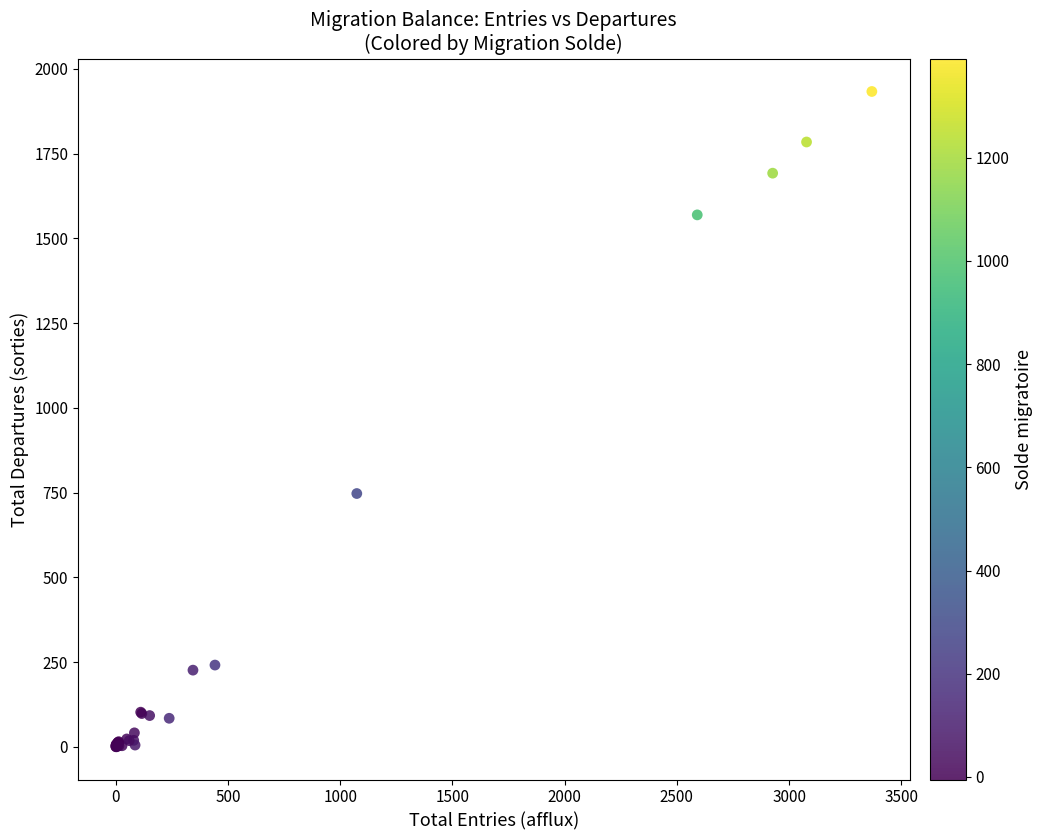

What Y value in the scatter plot is closest to 966?

747